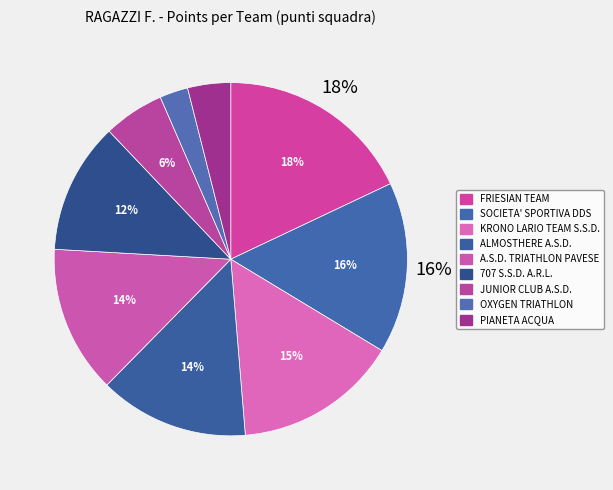

Rank the categories by value from lowest to highest.

OXYGEN TRIATHLON, PIANETA ACQUA, JUNIOR CLUB A.S.D., 707 S.S.D. A.R.L., A.S.D. TRIATHLON PAVESE, ALMOSTHERE A.S.D., KRONO LARIO TEAM S.S.D., SOCIETA' SPORTIVA DDS, FRIESIAN TEAM